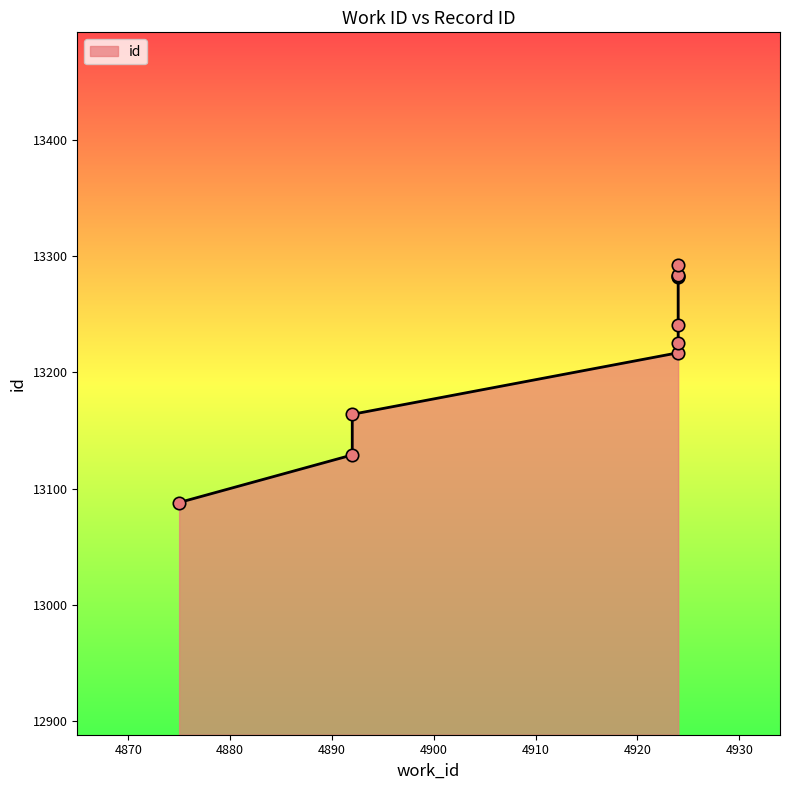

Which has a higher value, 4924 or 4924?

4924